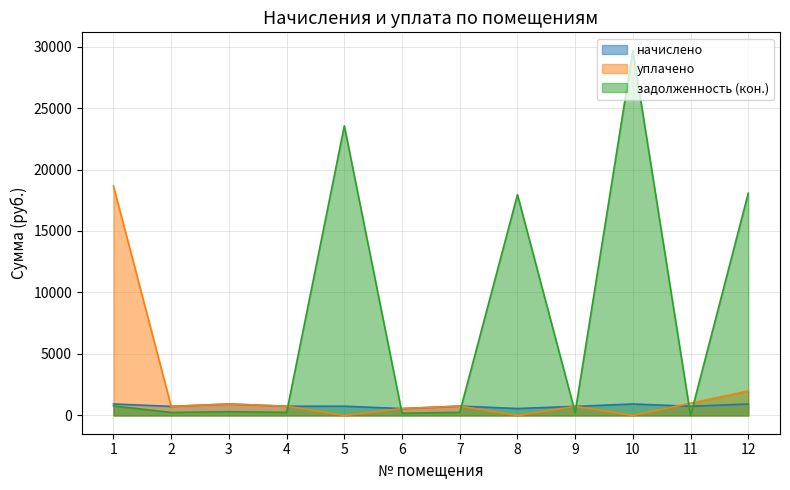

What is the difference between the уплачено values at 7 and 4?

10.0